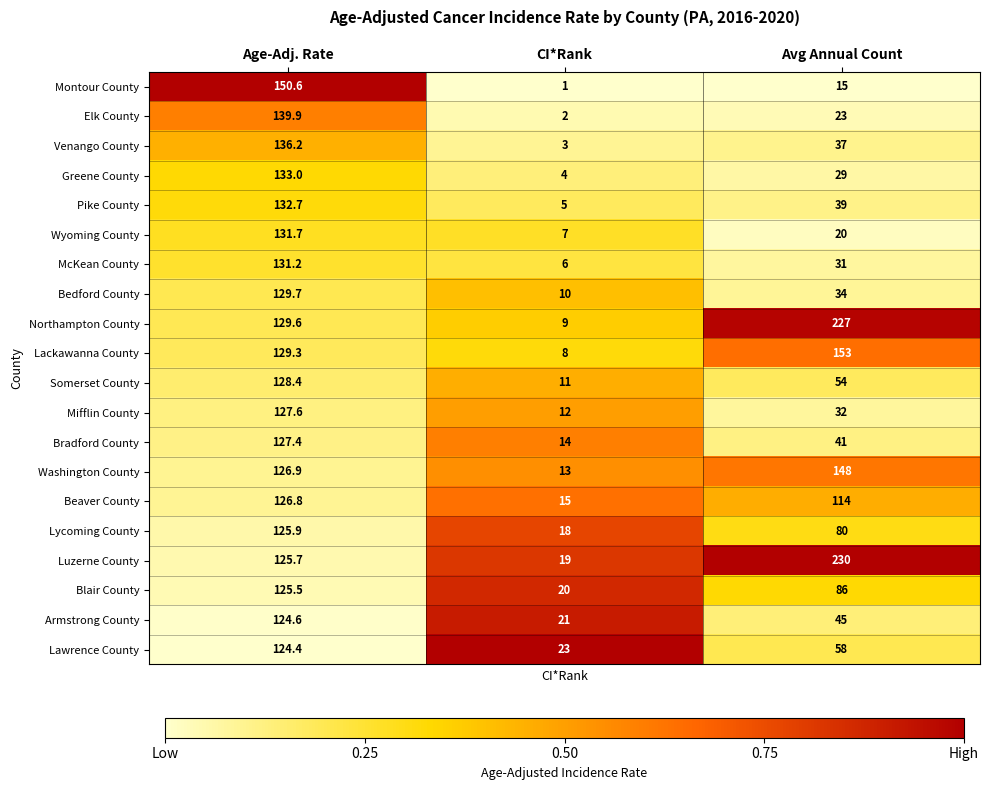

Which series has the largest total across all categories?

Luzerne County